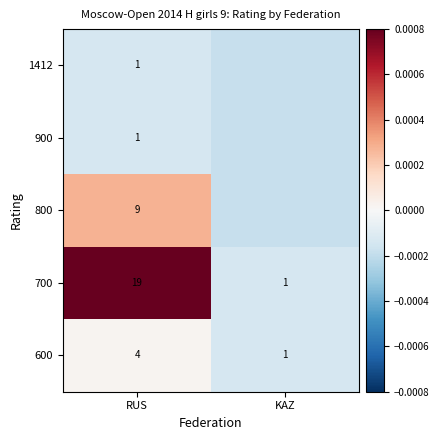

Is the value of 1412 at RUS greater than the value of 800 at KAZ?

Yes